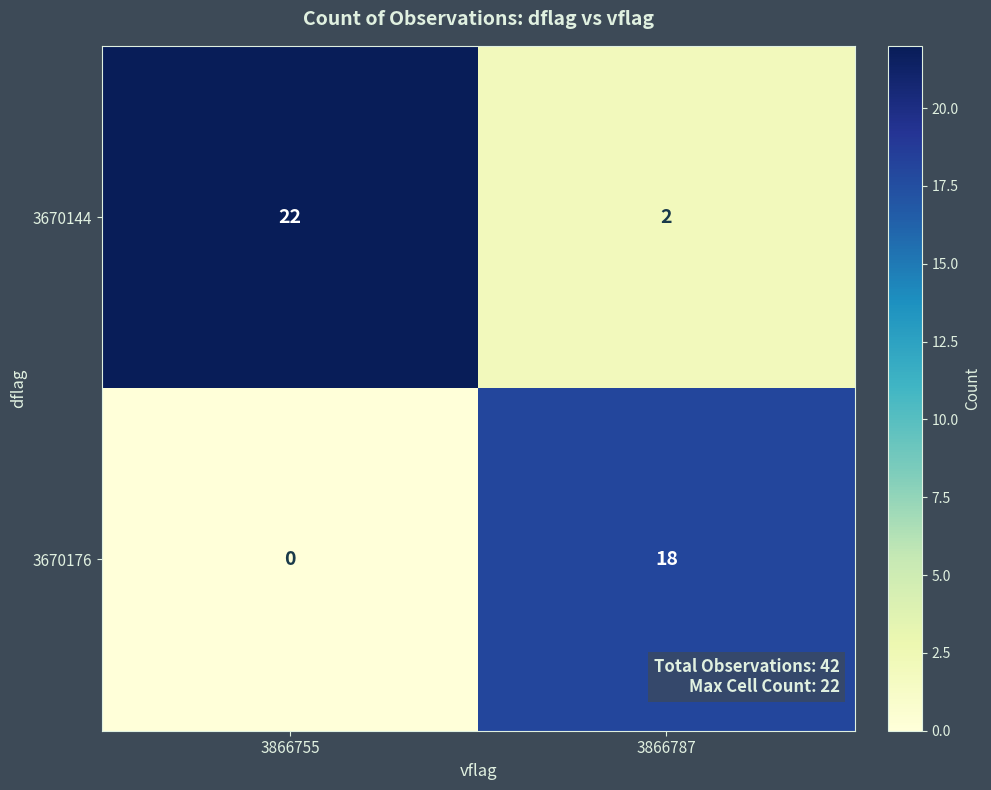

What is the greatest value displayed?

22